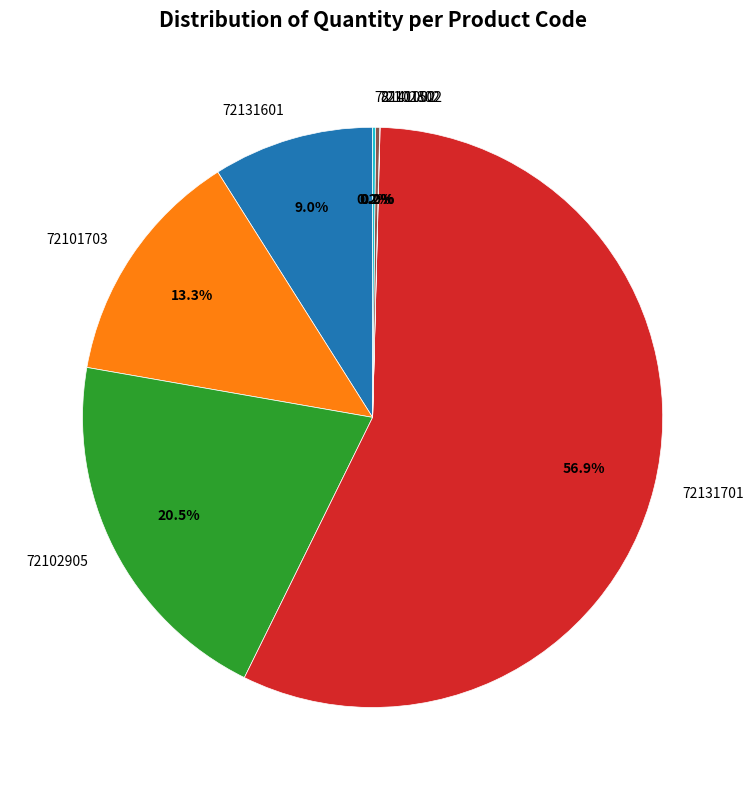

The 72131601 slice represents 17% of the pie. True or false?

False